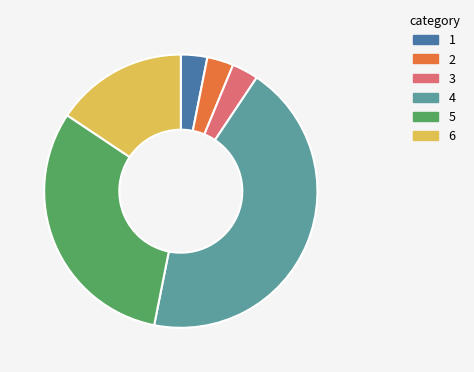

Is there any slice that represents more than half of the pie?

No